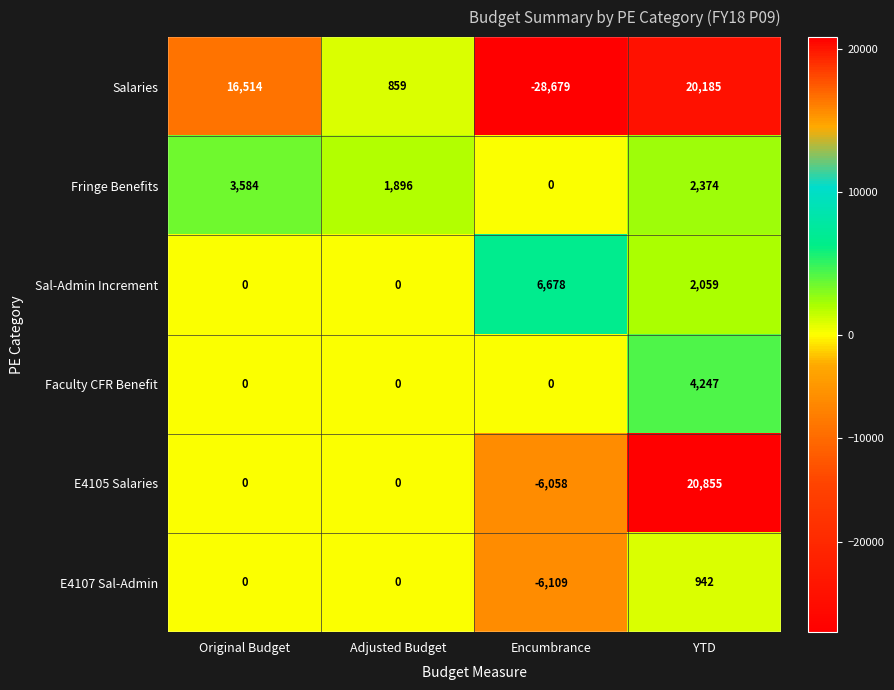

What is the difference between the maximum and minimum values in the Sal-Admin Increment series?

6678